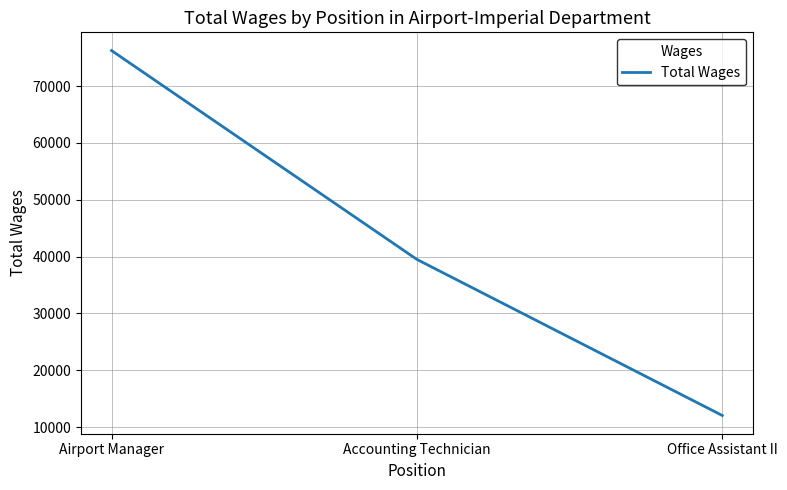

Reading left to right, transcribe all the data shown in this chart.

76247	39510	12061